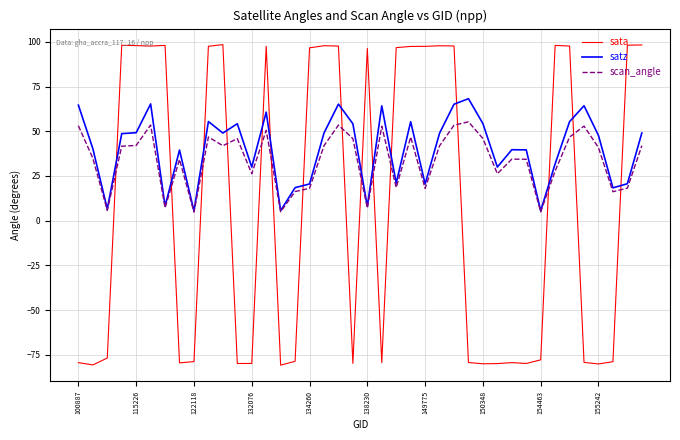

In scan_angle, how many points are higher than both neighbors (excluding endpoints)?

11